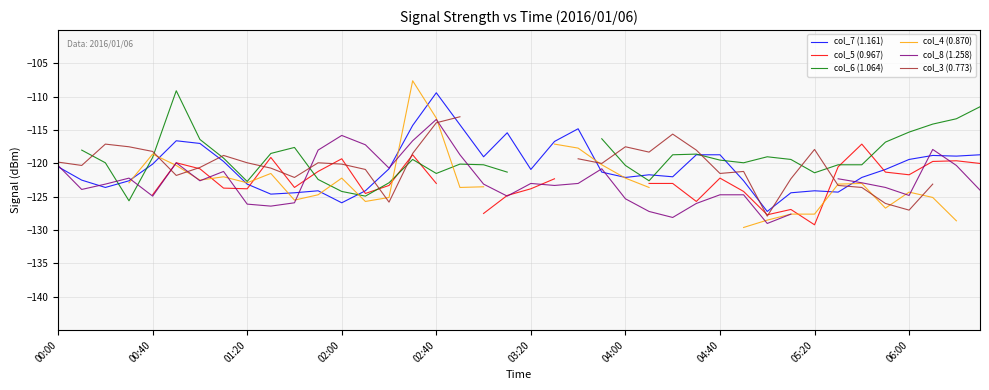

Does the chart display data point markers on the line(s)?

No